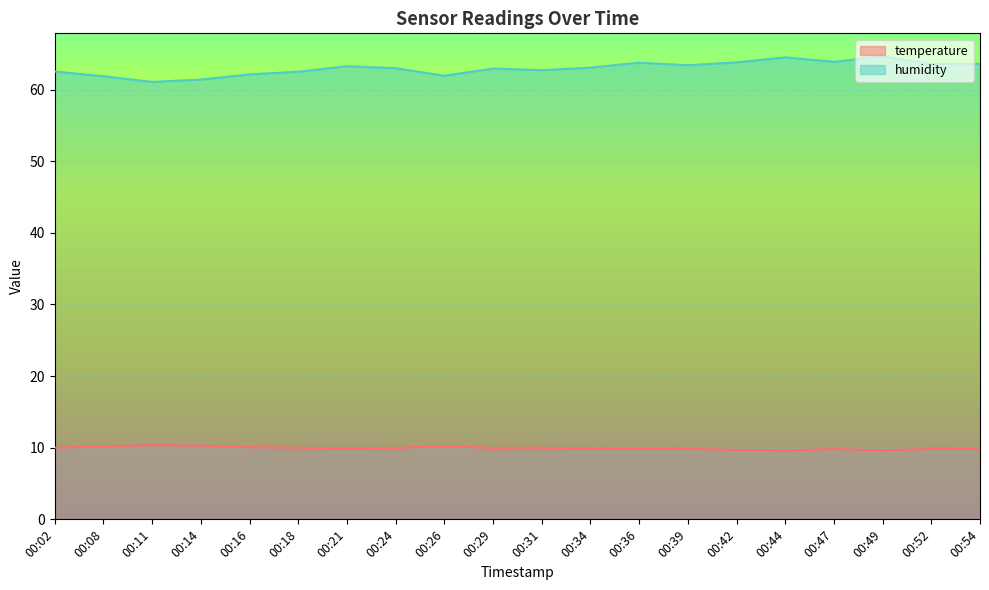

True or false: humidity and temperature intersect in this chart.

False